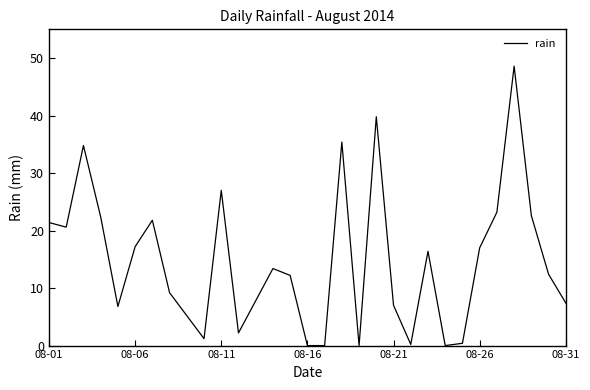

What is the maximum value shown in the chart?

48.6